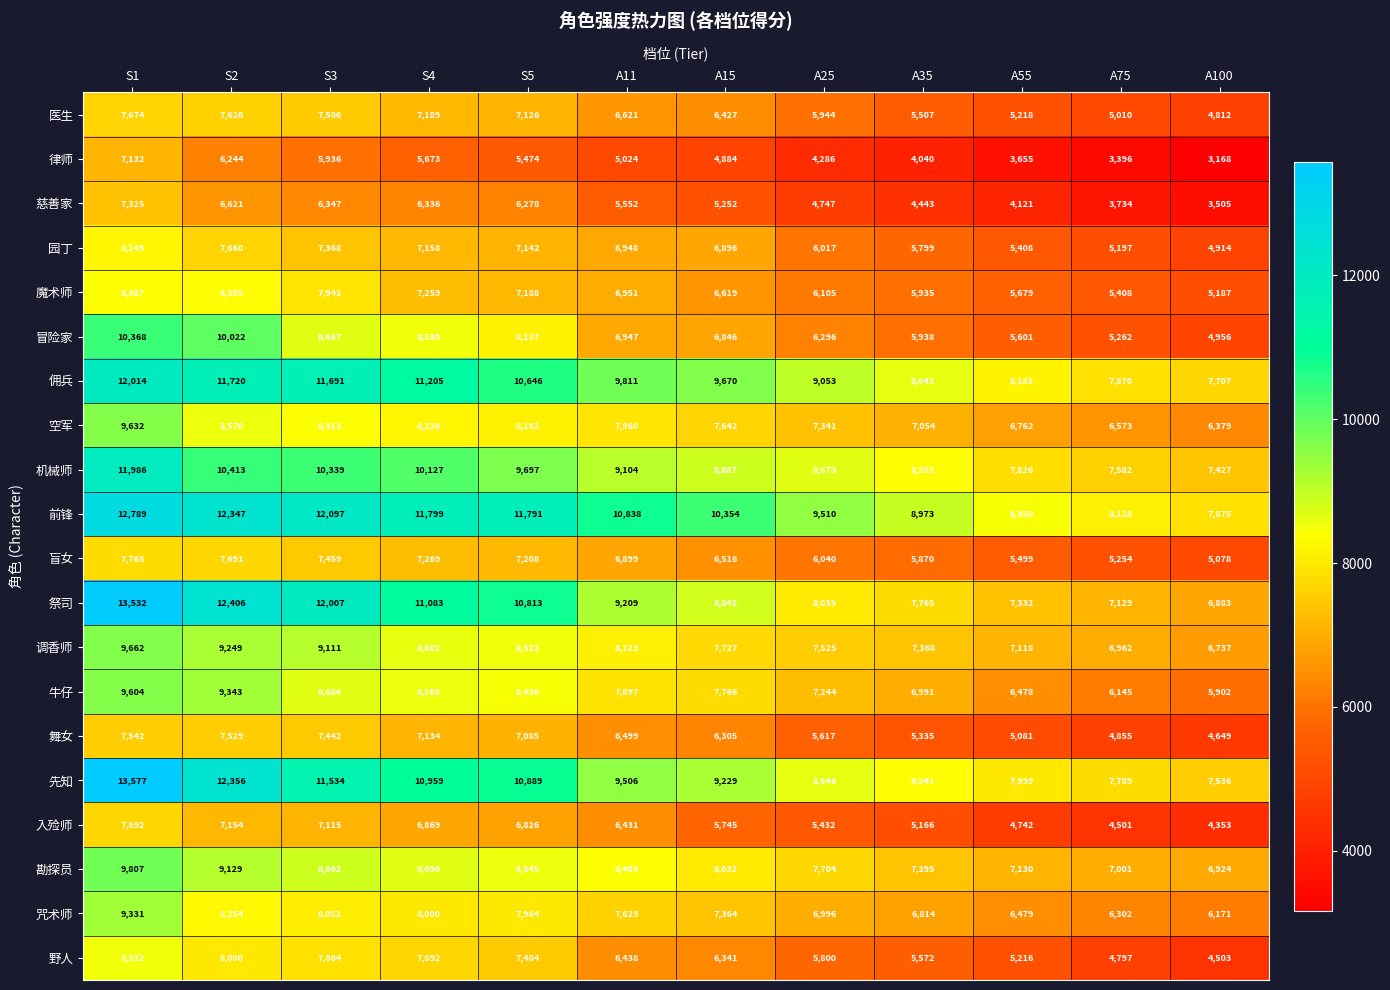

The value of 园丁 at A11 is 9663. True or false?

False